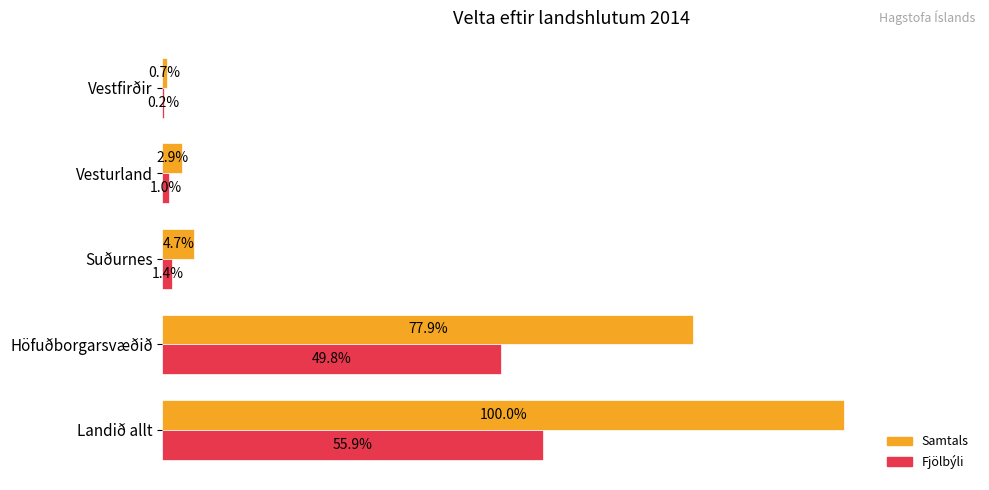

Which label corresponds to the largest value in the chart?

Landið allt